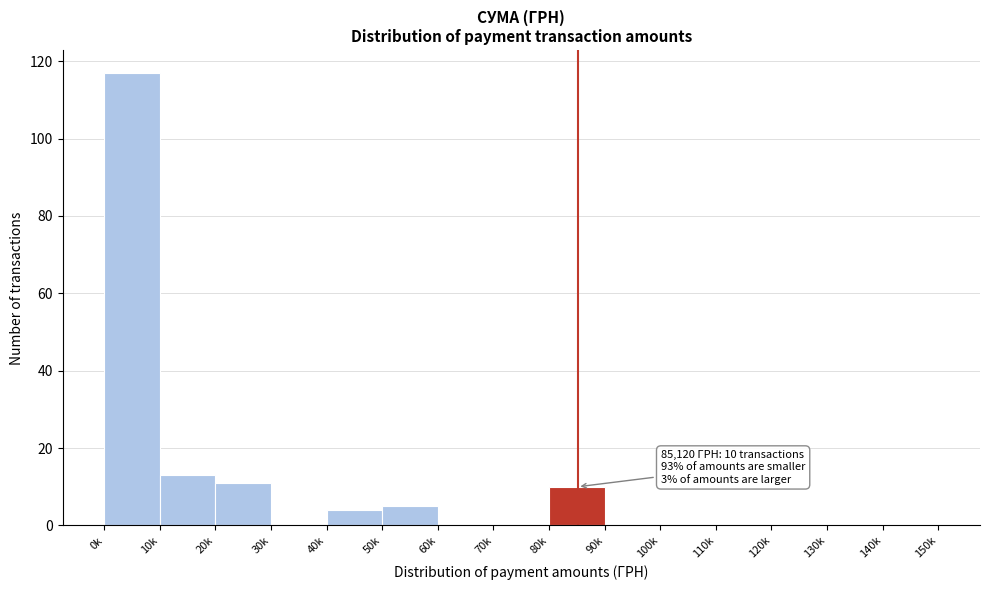

Reading left to right, what are all the values shown in this chart?

0k=117	10k=13	20k=11	30k=0	40k=4	50k=5	60k=0	70k=0	80k=10	90k=0	100k=0	110k=0	120k=0	130k=0	140k=0